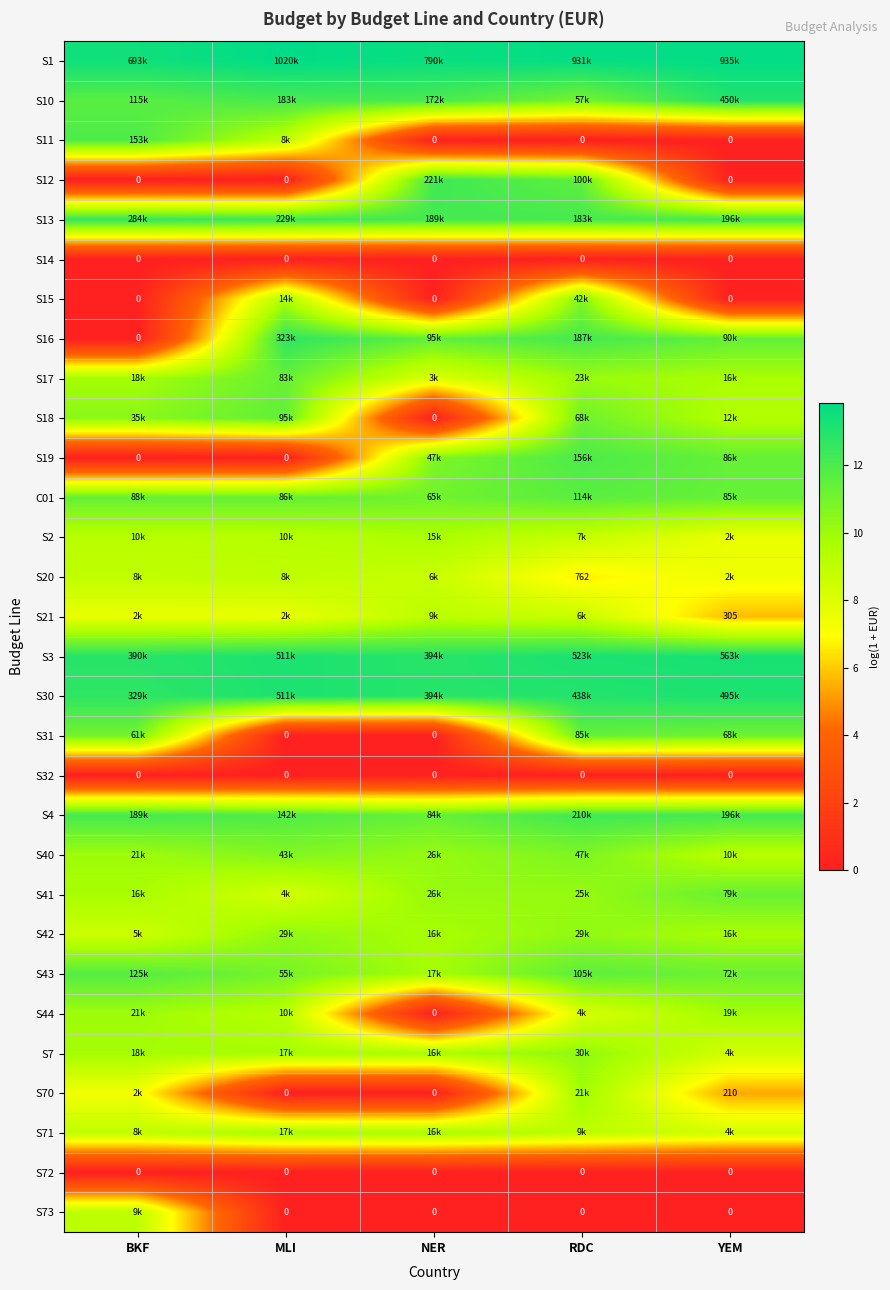

What is the spread (max minus min) of values at RDC?

13.7